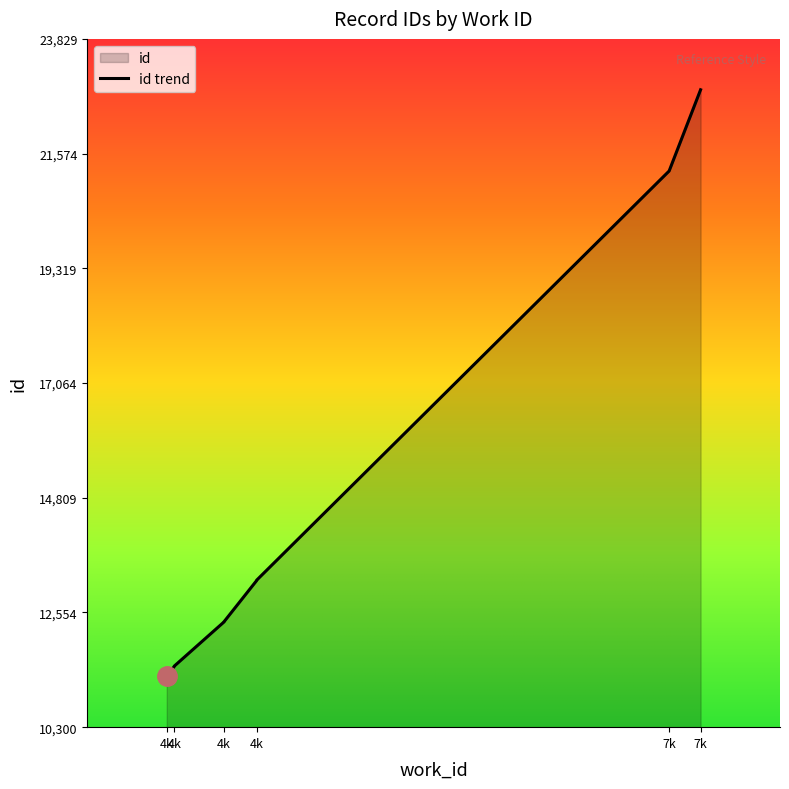

Is it true that the value at 4k is 2551?

False